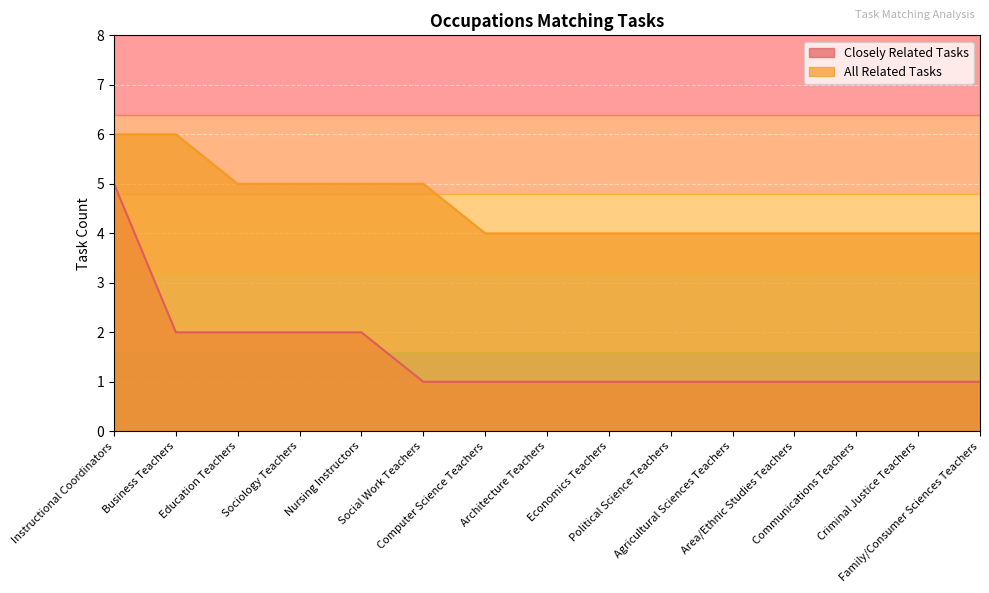

Does the chart display data point markers on the line(s)?

No